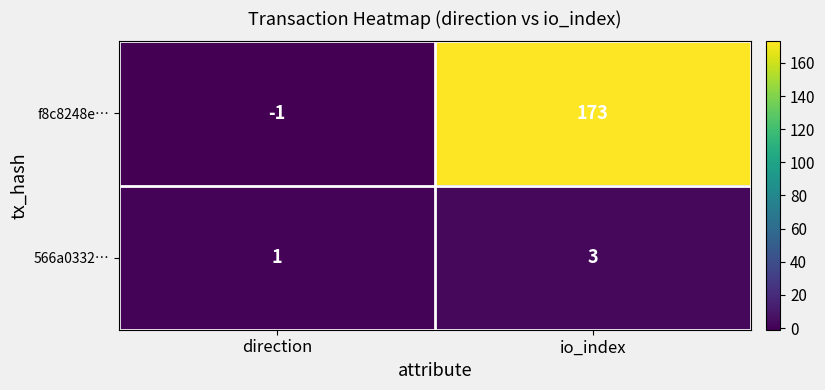

How many distinct data groups are displayed?

2